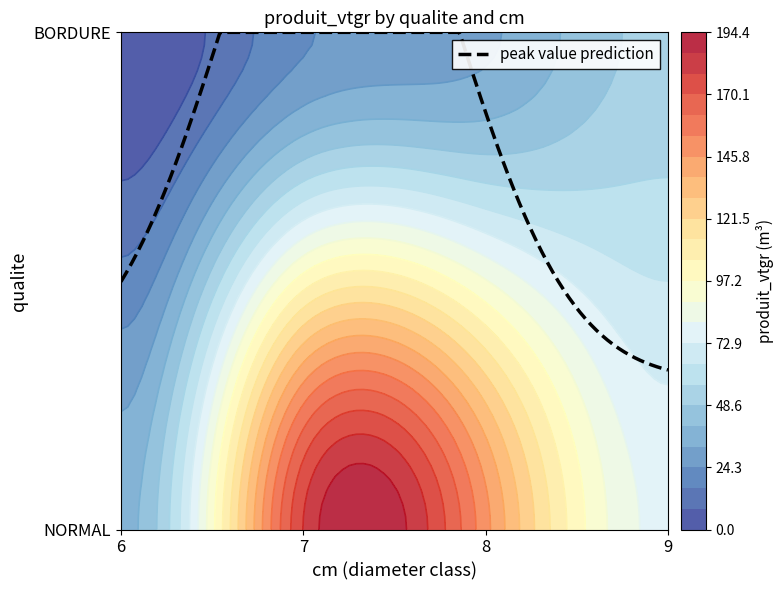

Which category has the lowest value across all series?

6